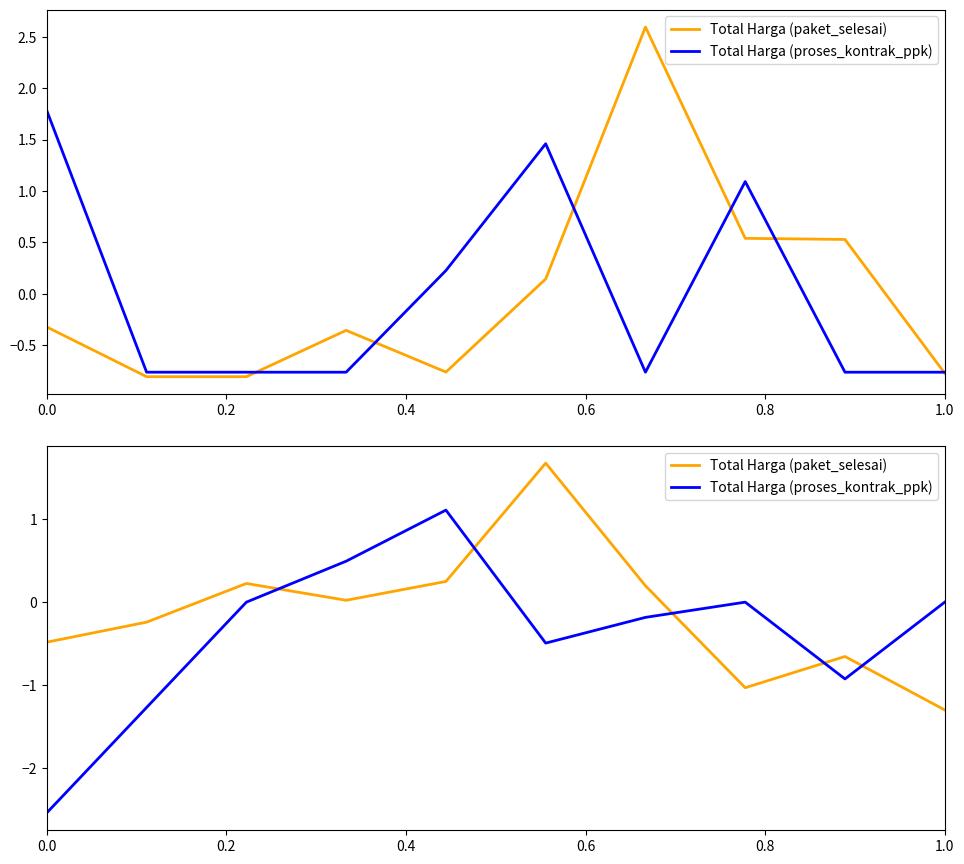

The Total Harga (proses_kontrak_ppk) series shows 0.0 at 1.0. True or false?

True